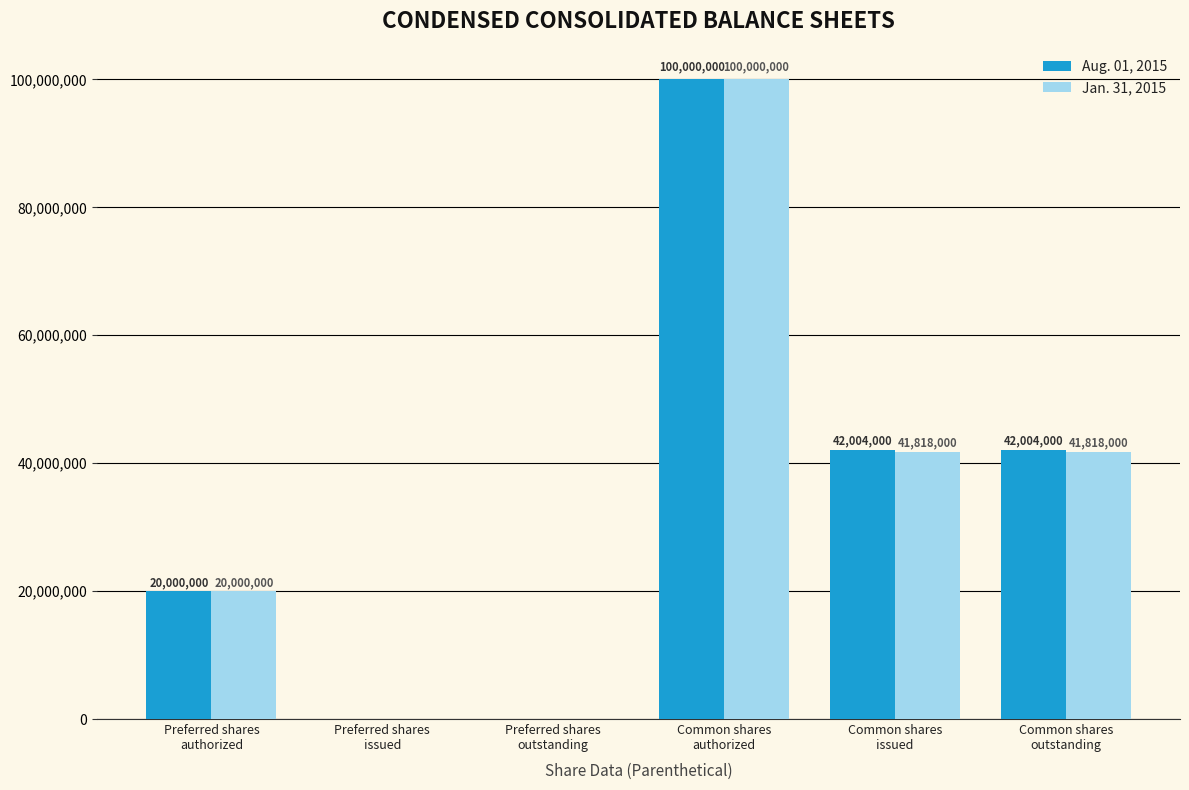

How many Jan. 31, 2015 values are between 0 and 41818000?

5